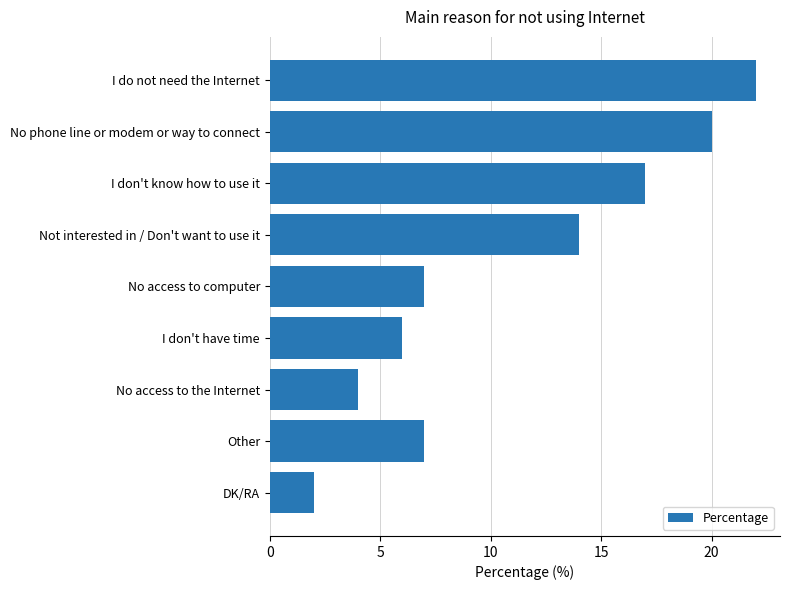

What is the label of the 2nd bar from the top?

No phone line or modem or way to connect